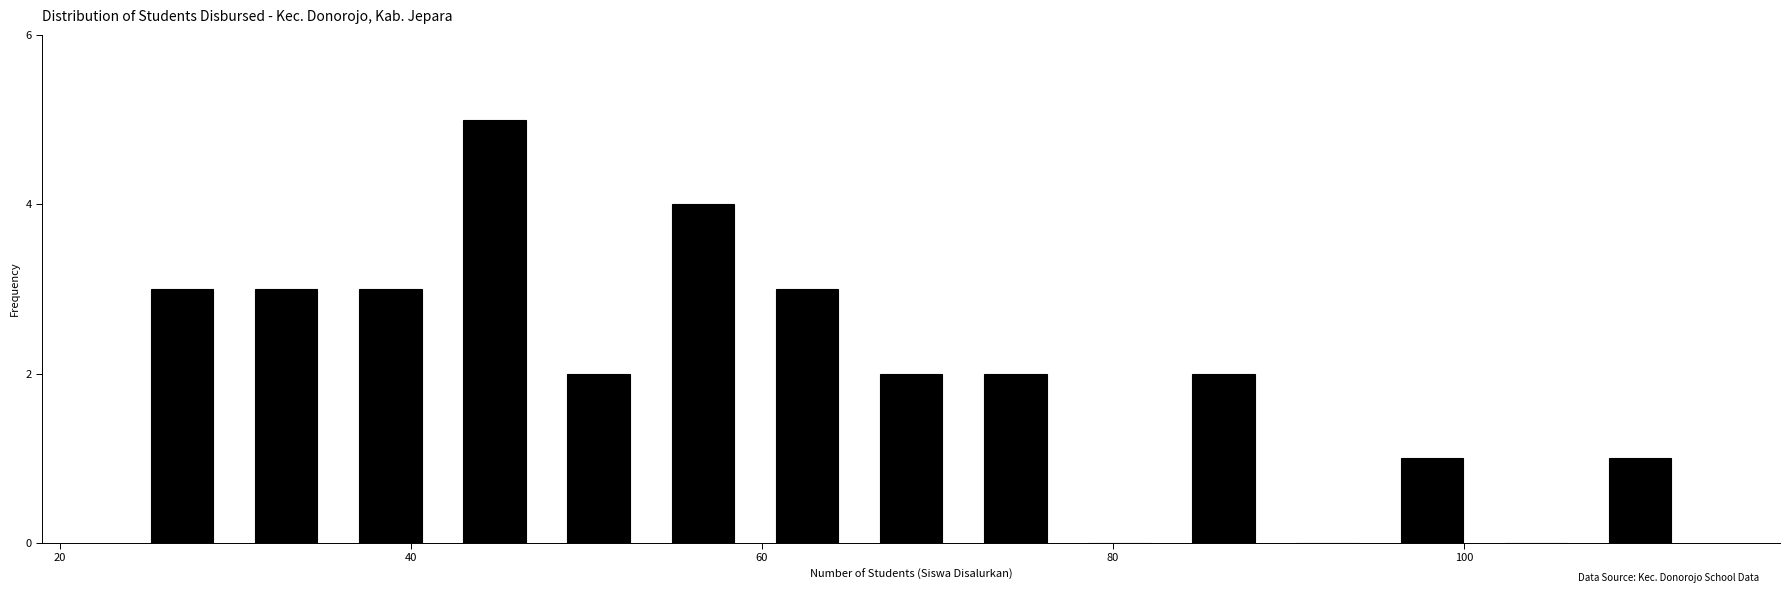

Read against the x-axis, roughly where is the centre of the tallest bar?

44